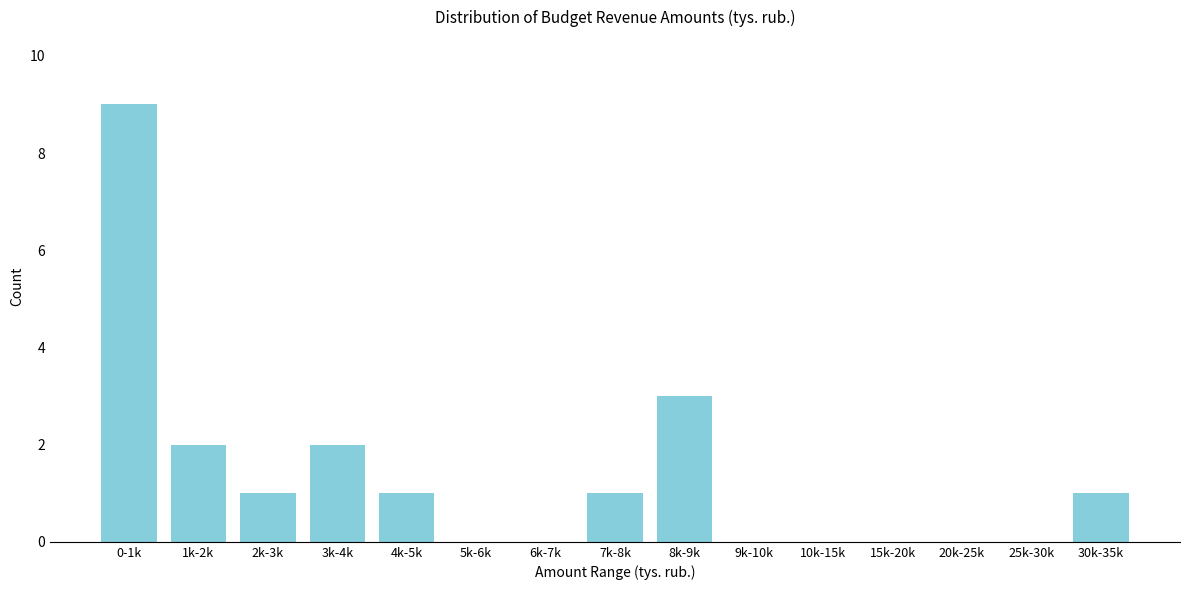

Reading right to left, list all the values displayed in this chart.

30k-35k=1	25k-30k=0	20k-25k=0	15k-20k=0	10k-15k=0	9k-10k=0	8k-9k=3	7k-8k=1	6k-7k=0	5k-6k=0	4k-5k=1	3k-4k=2	2k-3k=1	1k-2k=2	0-1k=9